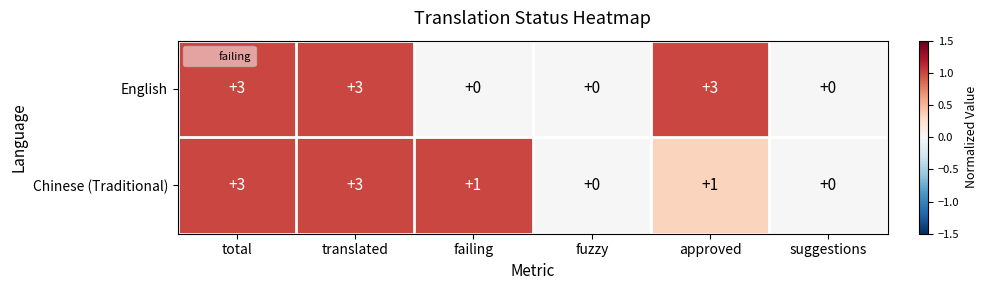

How many data points does each series have?

6